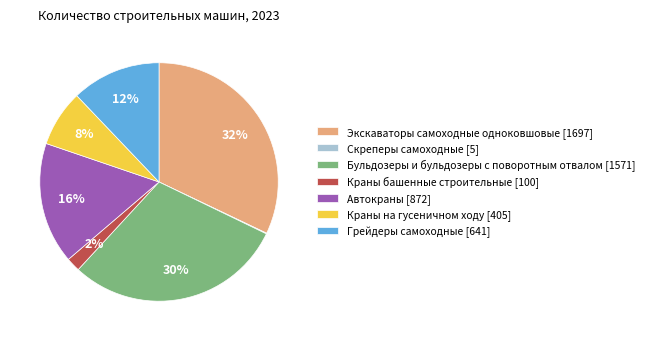

What percentage is the Экскаваторы самоходные одноковшовые slice, to the nearest percent?

32%